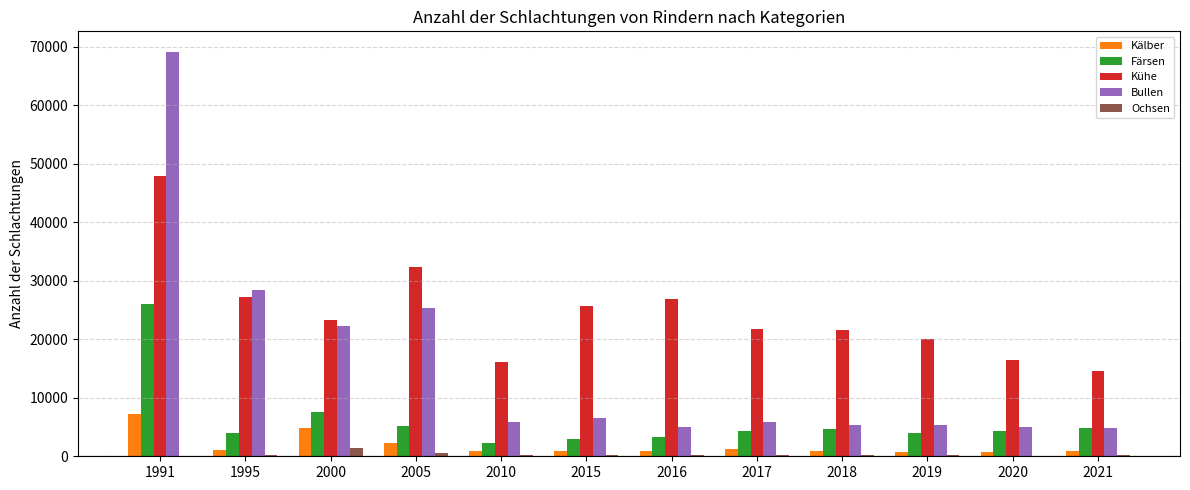

Are the bars horizontal?

No